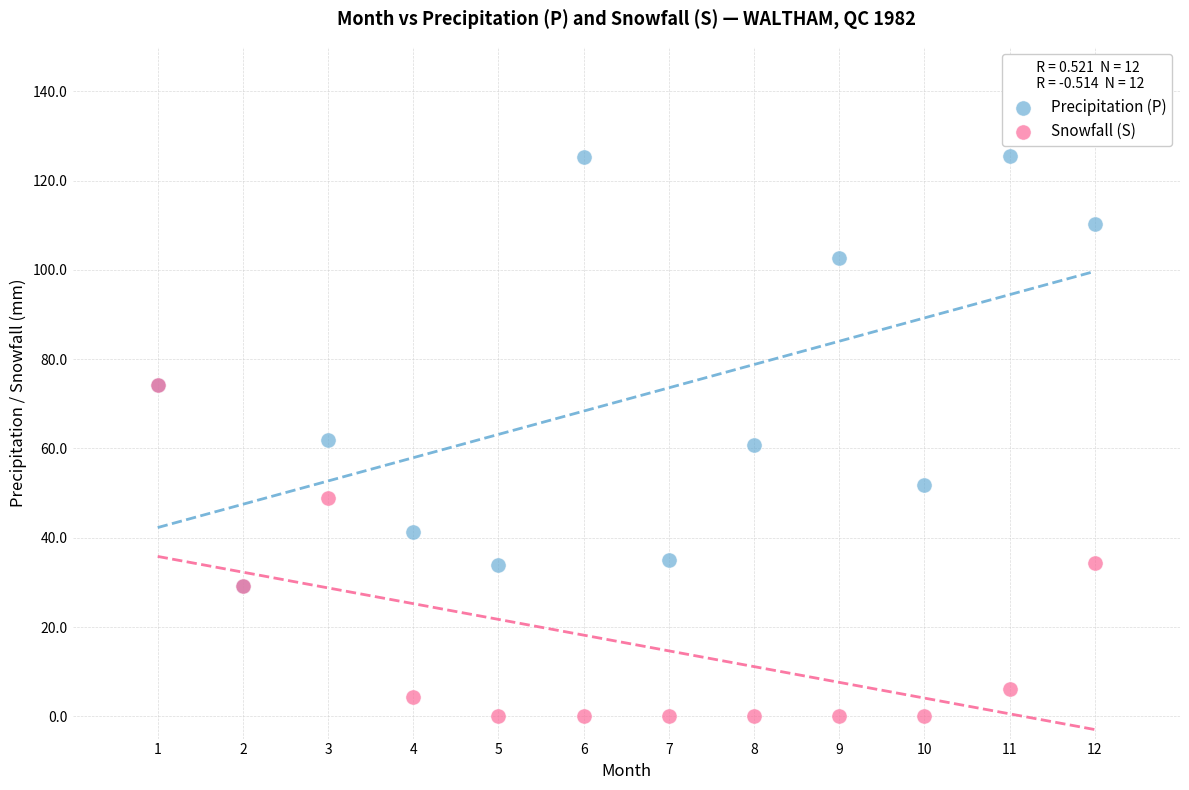

Which series reaches the maximum Y coordinate?

Precipitation (P)